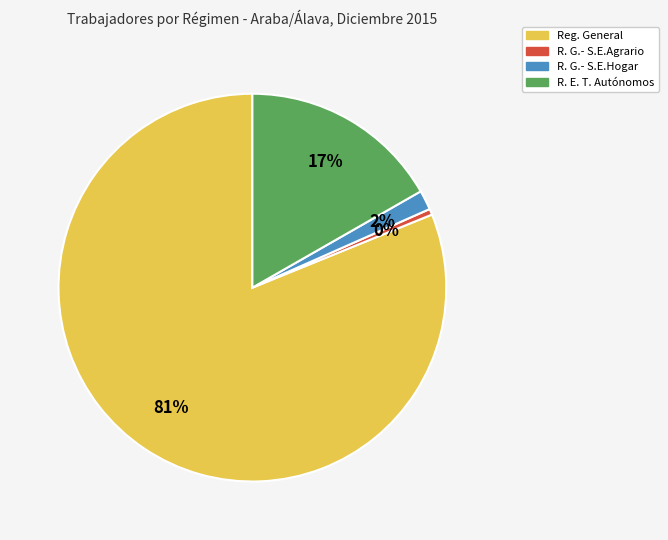

Which slice is the smallest?

R. G.- S.E.Agrario